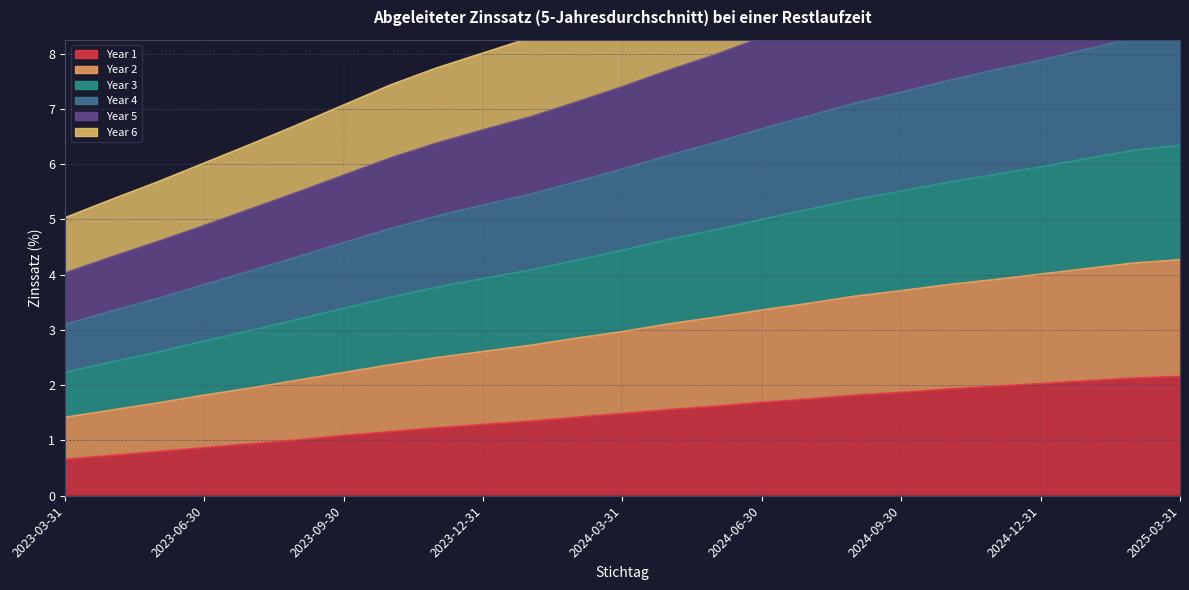

Rank the series by their average value, from highest to lowest.

Year 4, Year 3, Year 5, Year 2, Year 6, Year 1